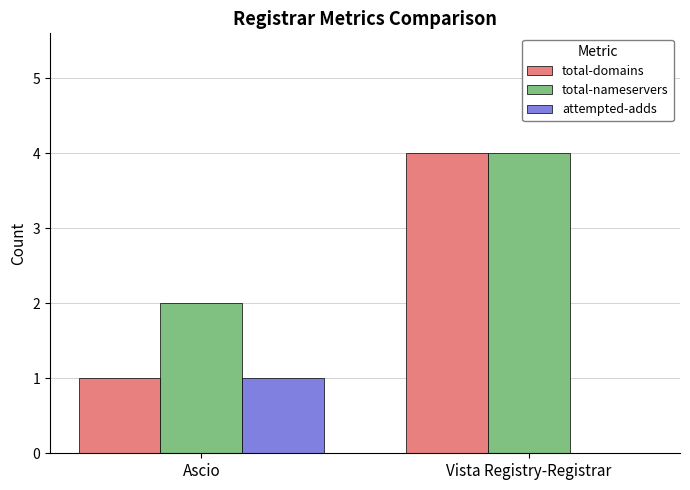

What is the sum of all total-nameservers values?

6